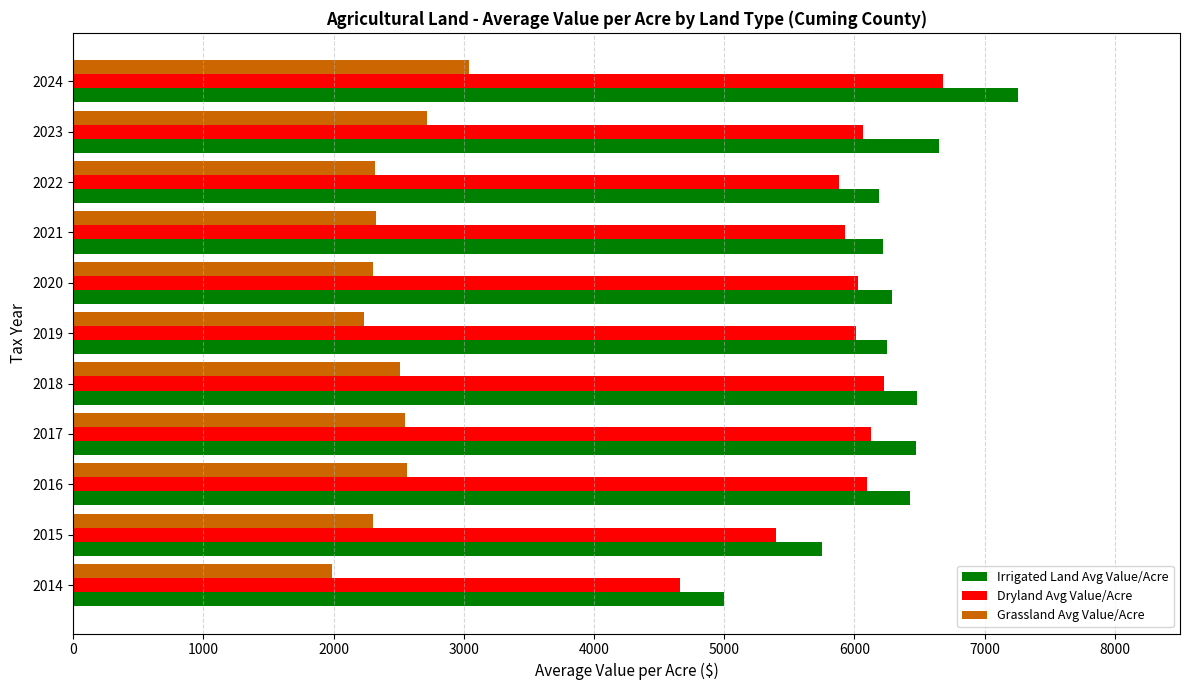

True or false: Grassland Avg Value/Acre has a value of 3251.5 at 2019.

False